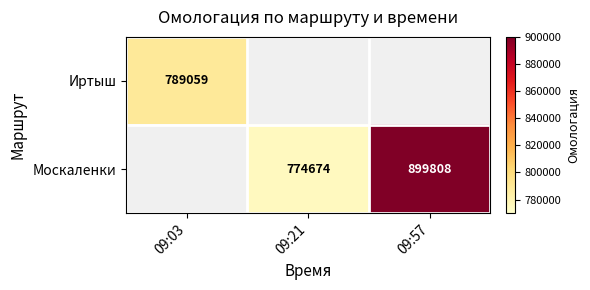

What is the difference between the Москаленки values at 09:21 and 09:57?

125134